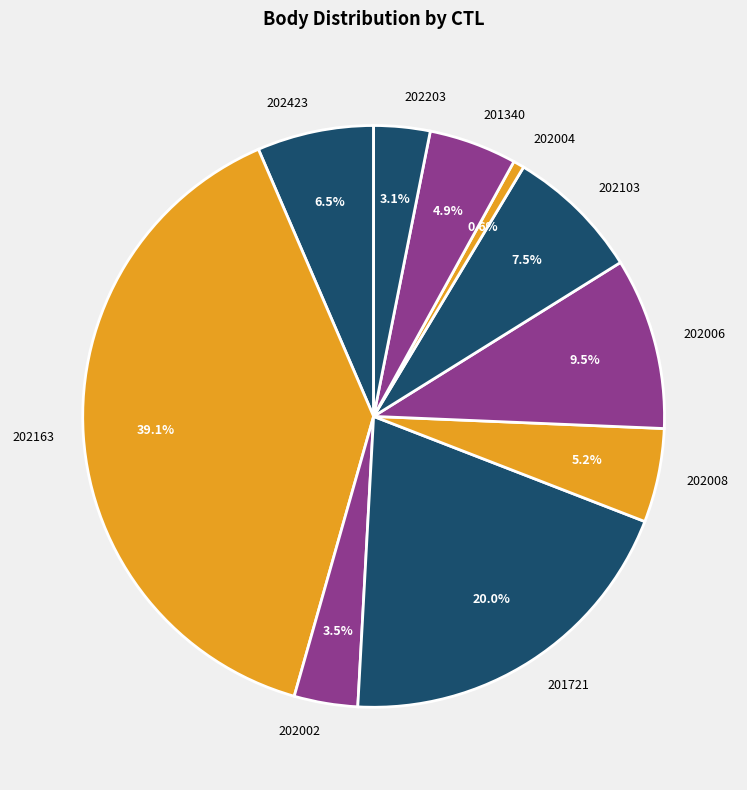

Combined, do 202008 and 202423 account for over 50%?

No